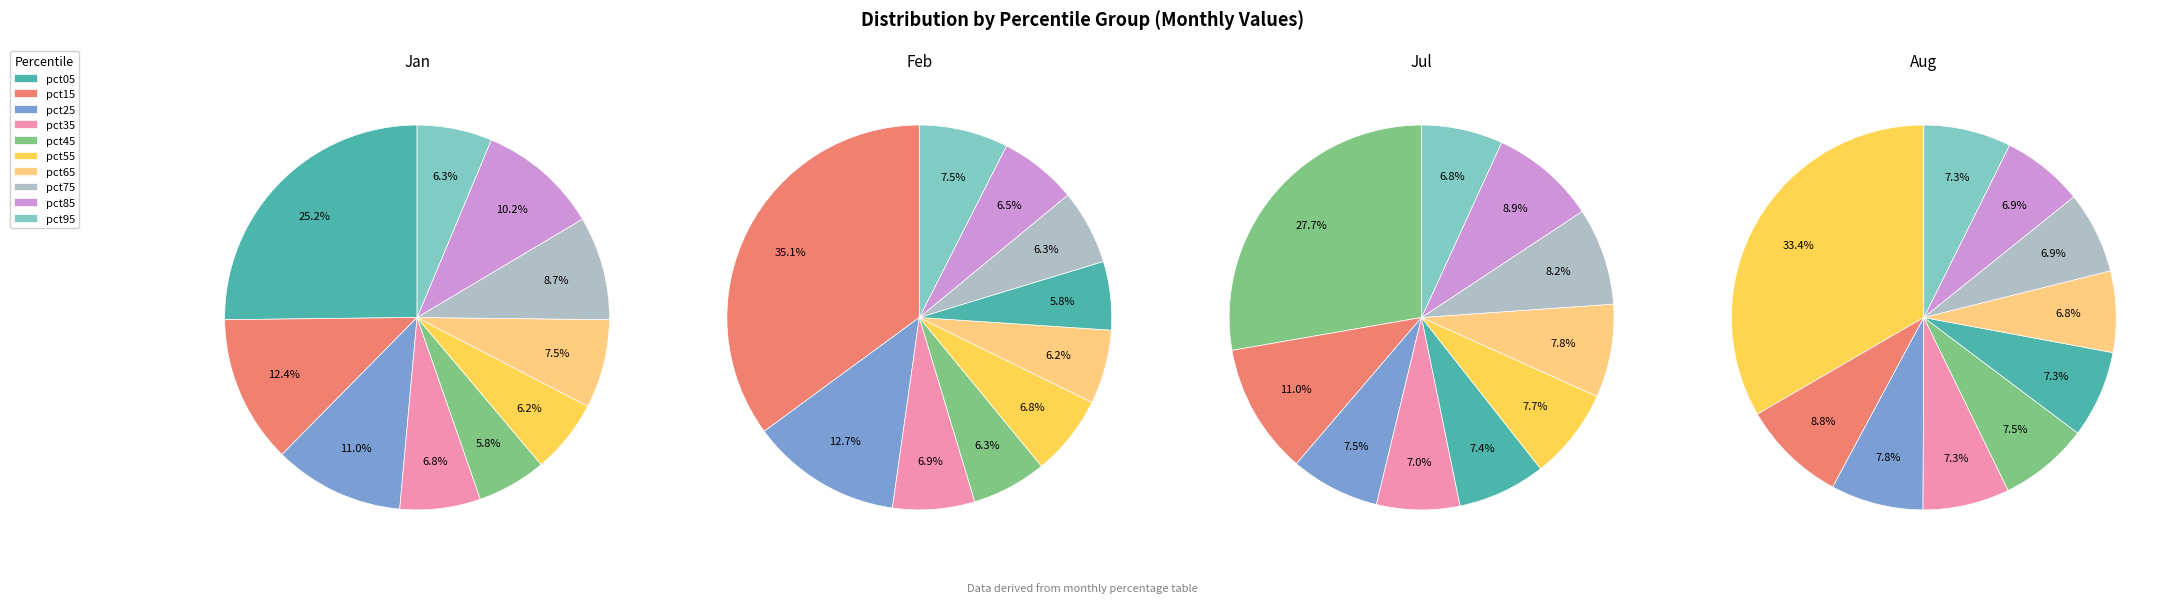

To the nearest percent, what percentage of the pie is pct85?

7%